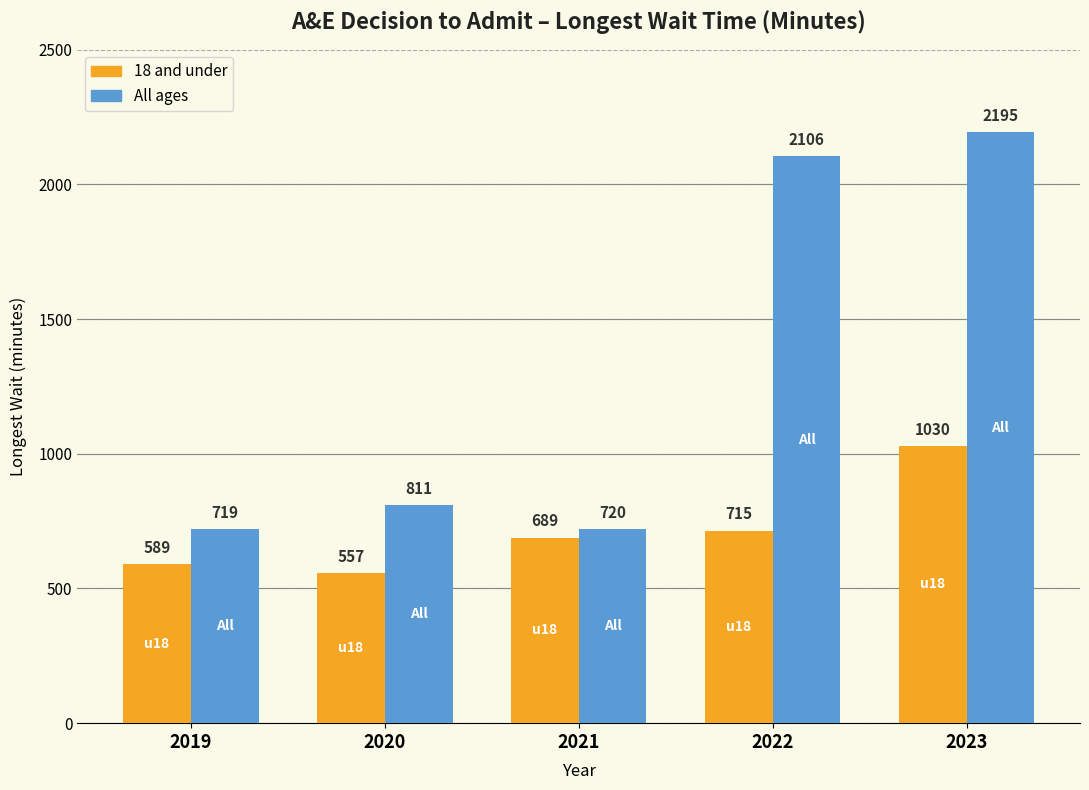

What is the value of the 18 and under bar at the 2nd from the left?

557